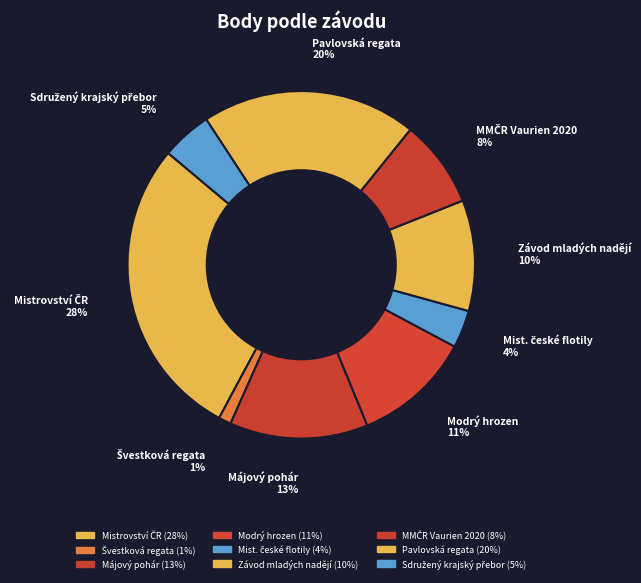

How many segments does this pie chart have?

9